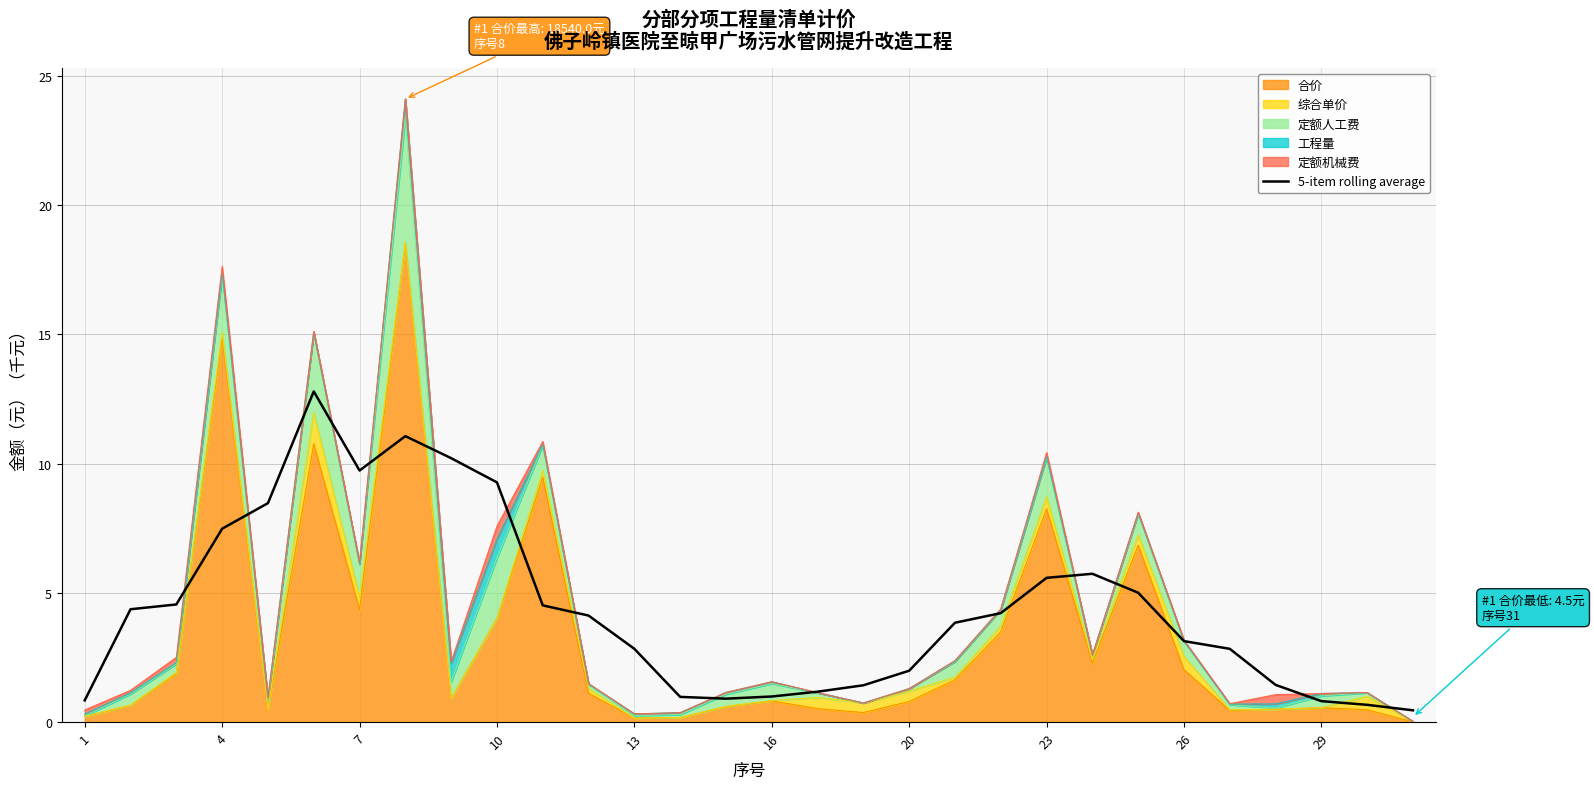

Where does the data first go above 4?

4